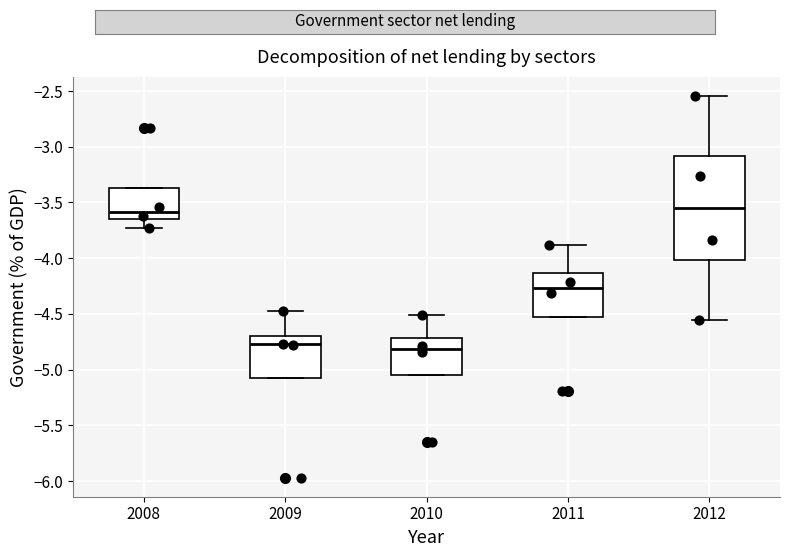

Reading left to right, transcribe this box plot: for each box, give where its median line is, the range the box spans, and where its two whiskers end, as read against the y-axis. The values are not printed on the chart, so give them approximately, as read against the axis.

2008: median -3.60, box -3.65 to -3.35, whiskers -3.75 to -3.35
2009: median -4.75, box -5.05 to -4.70, whiskers -5.05 to -4.45
2010: median -4.80, box -5.05 to -4.70, whiskers -5.05 to -4.50
2011: median -4.25, box -4.55 to -4.15, whiskers -4.55 to -3.90
2012: median -3.55, box -4.00 to -3.10, whiskers -4.55 to -2.55